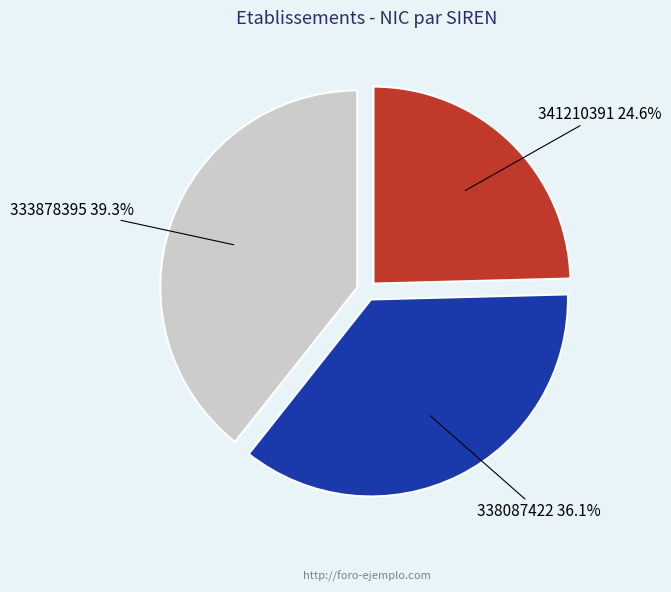

Is the sum of 341210391 and 333878395 greater than half?

Yes